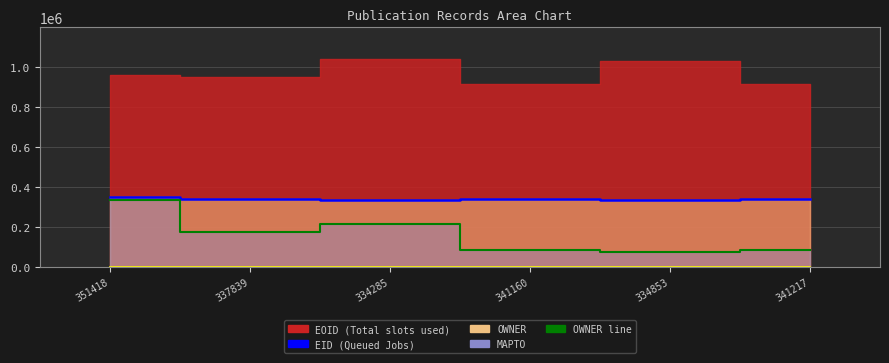

What is the average value of the EID line series?

340129